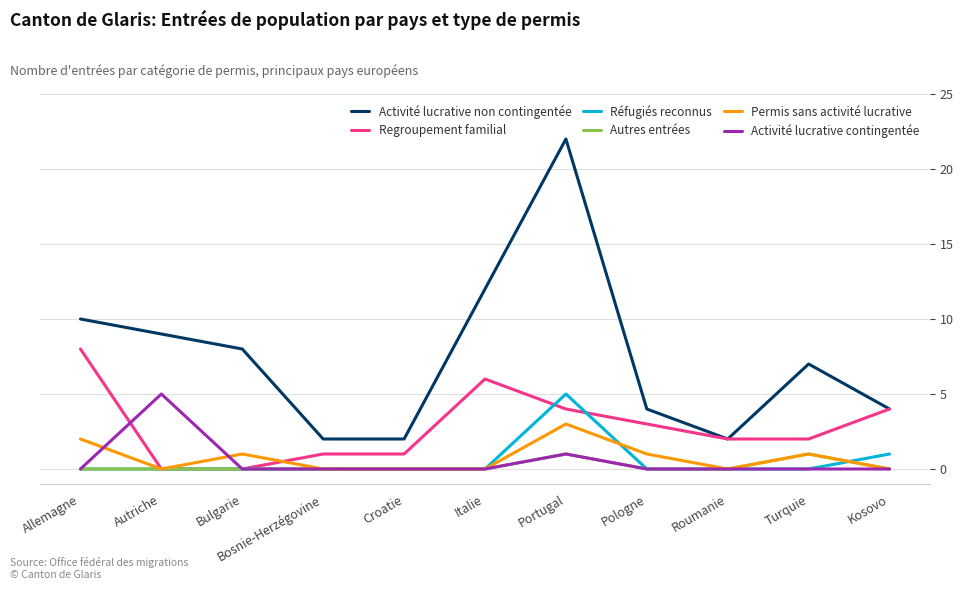

Count the Activité lucrative contingentée values in the range 0 to 1.

10